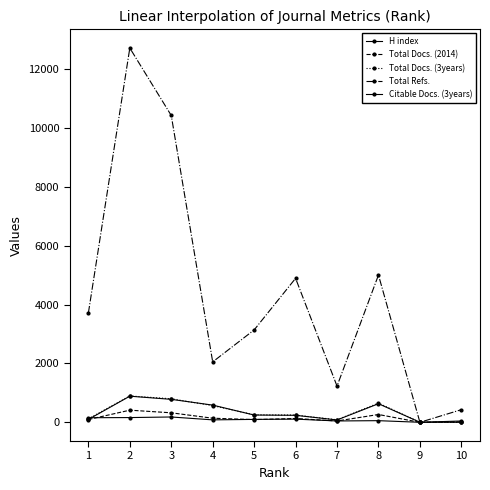

What is the average value of the Total Docs. (2014) series?

152